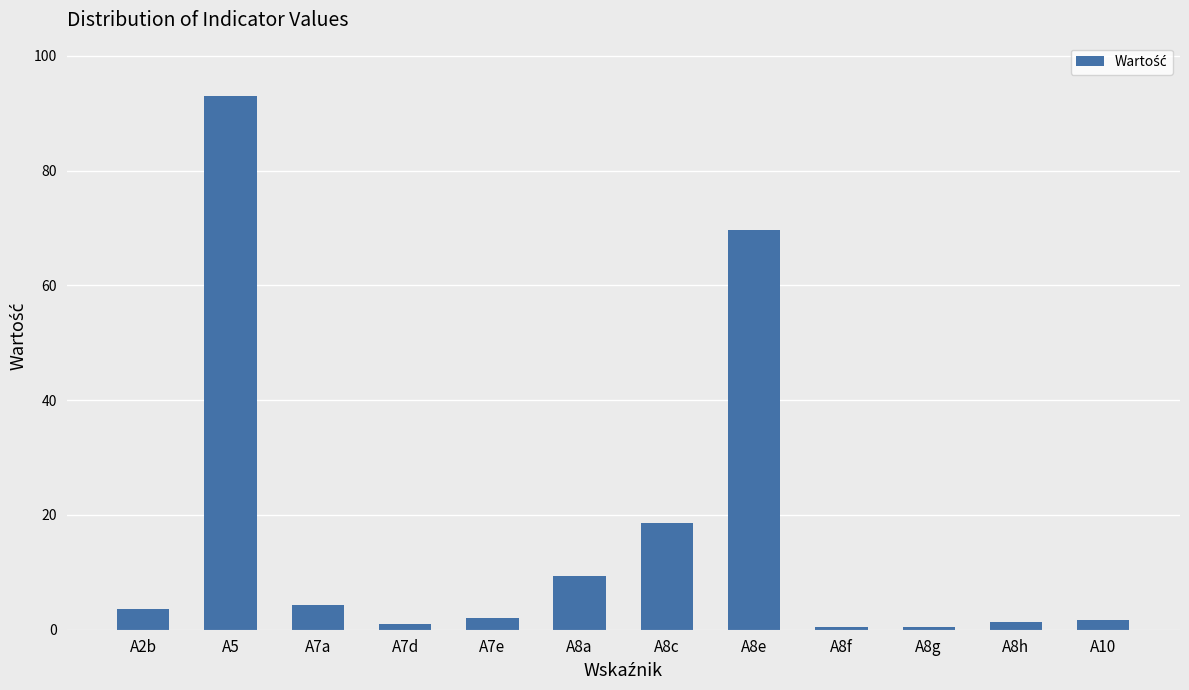

The chart shows a value of 3.7 at A2b. True or false?

True